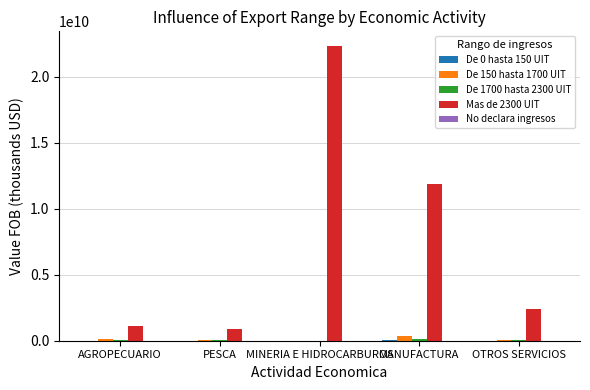

Are the bars horizontal?

No